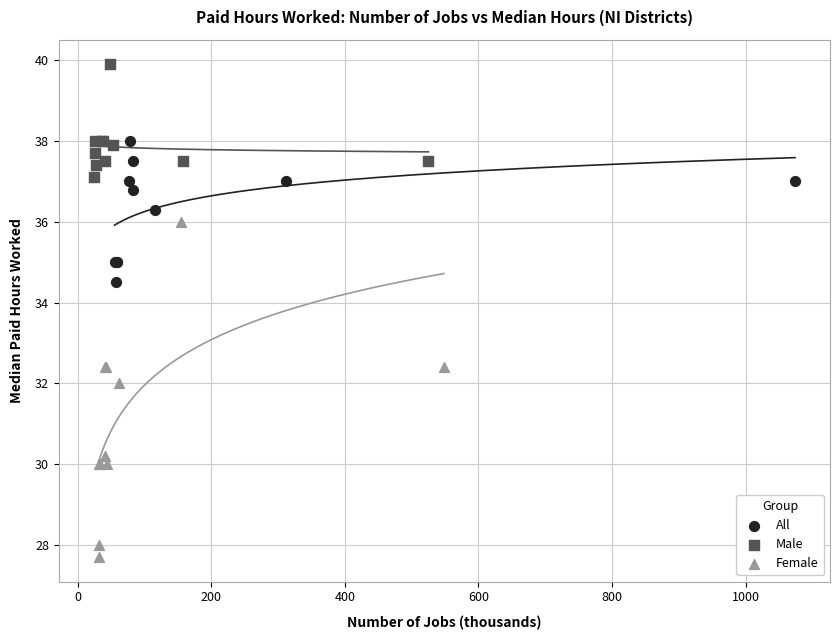

Which series contains the lowest Y value?

Female